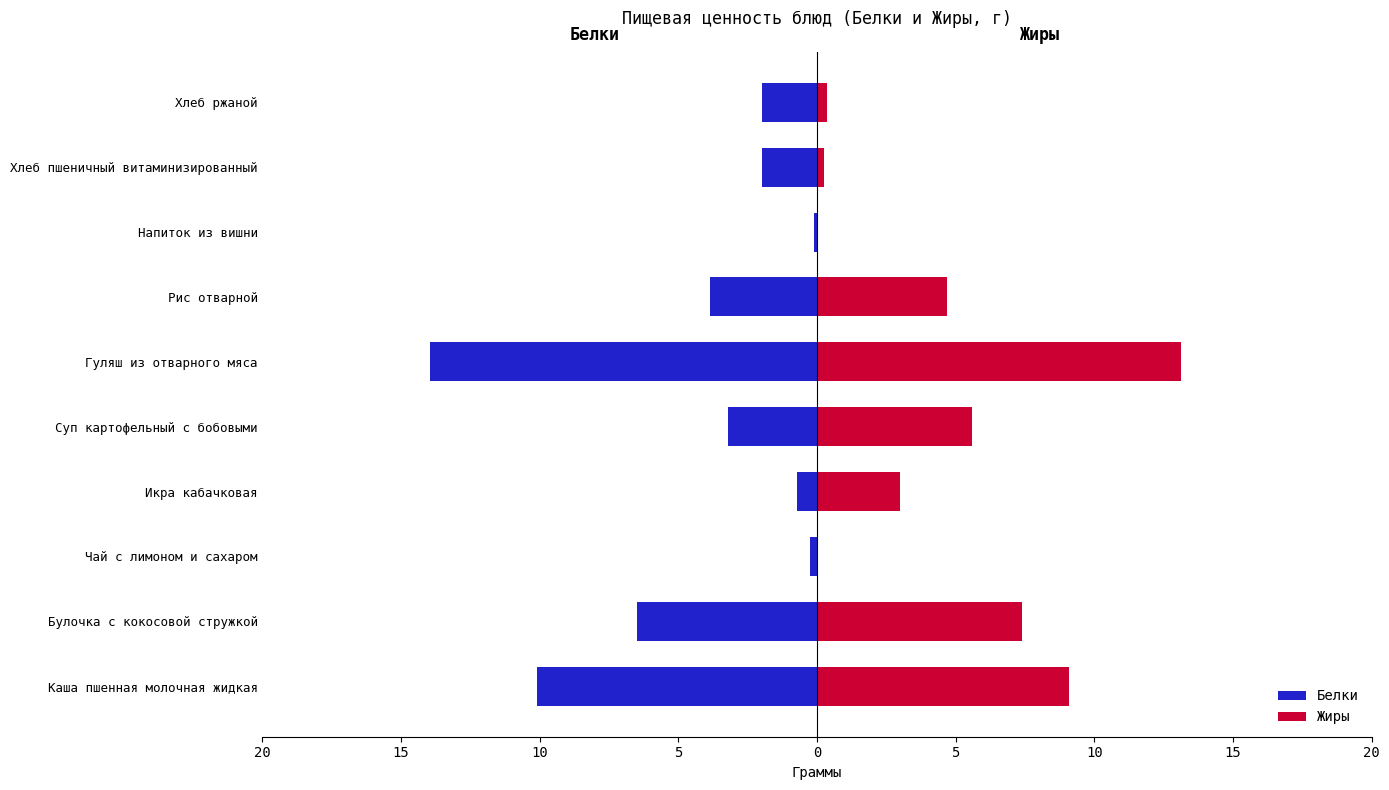

How many positive values does the Жиры series have?

9